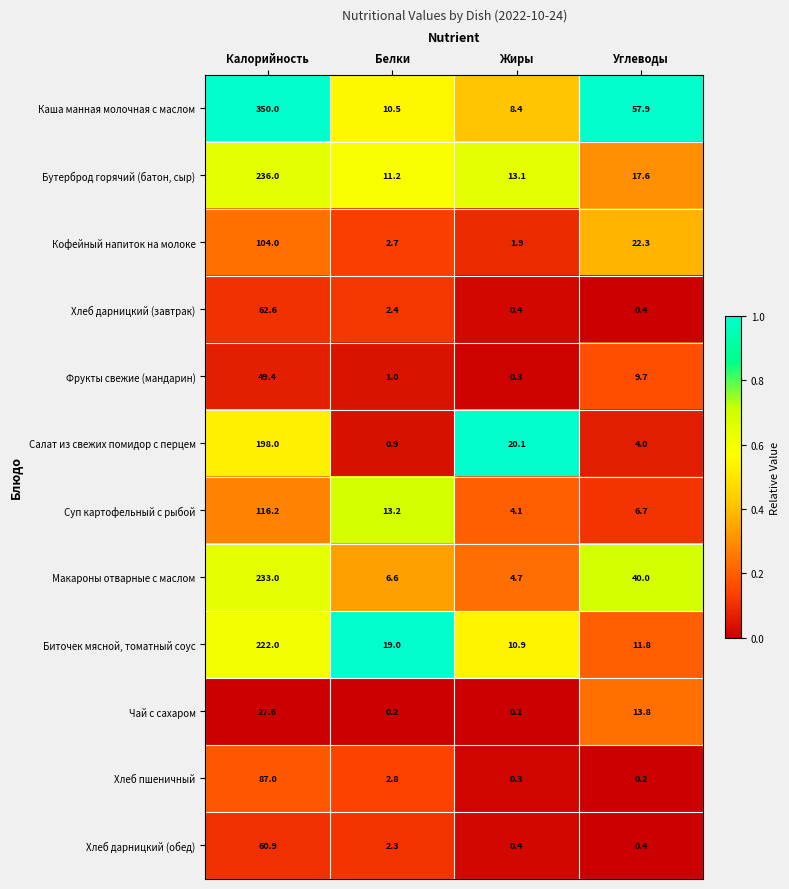

What value does the Суп картофельный с рыбой series have at Углеводы?

6.7